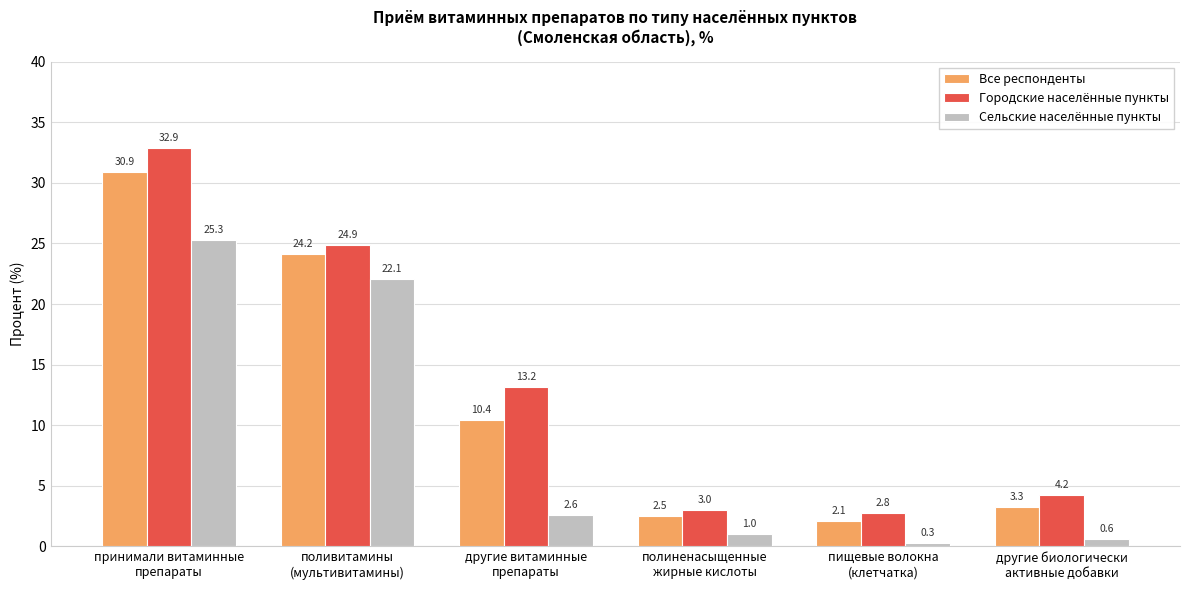

Rank the series by their maximum value, from lowest to highest.

Сельские населённые пункты, Все респонденты, Городские населённые пункты